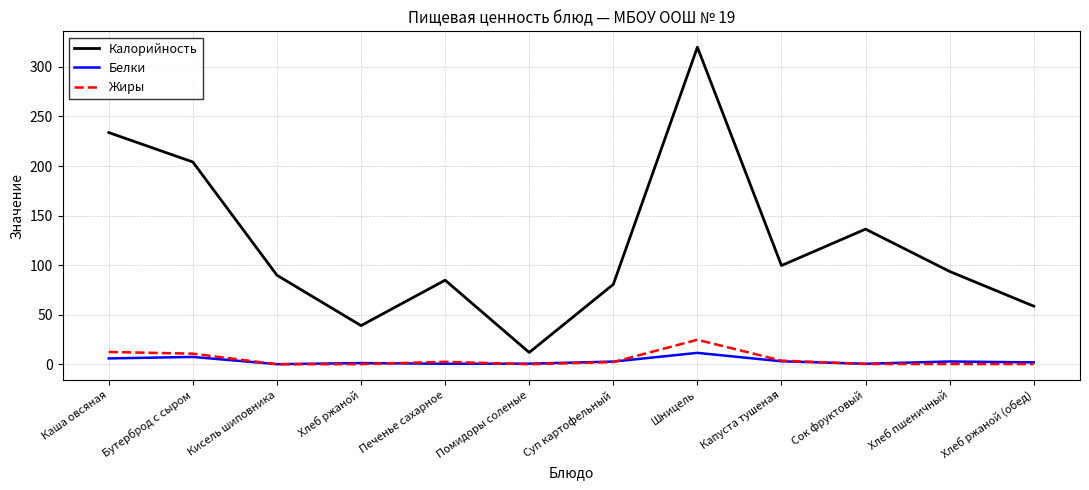

Which series has the largest total across all categories?

Калорийность